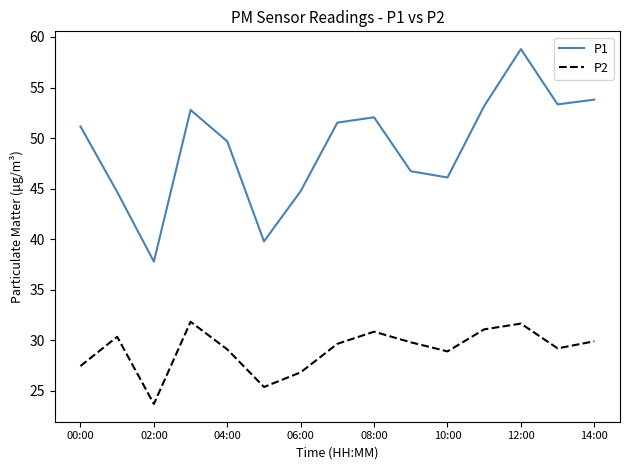

Which series has the largest total across all categories?

P1